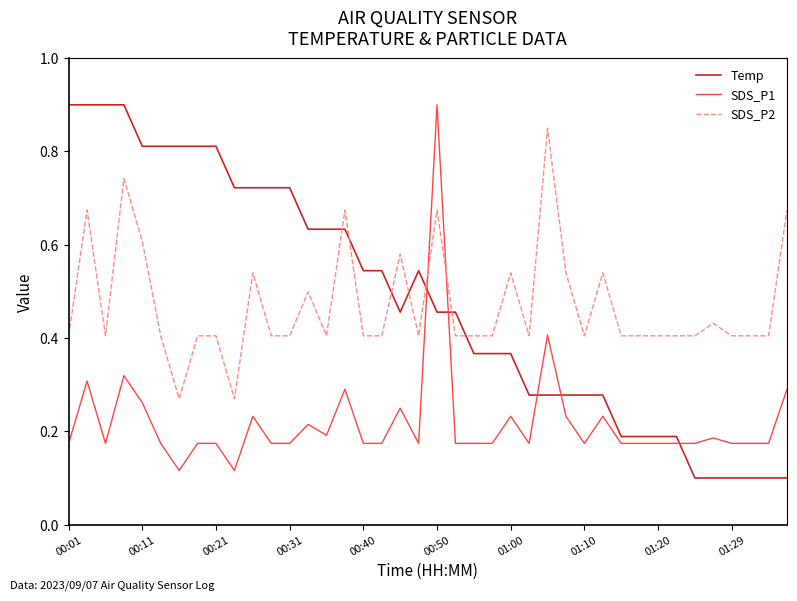

Which series ends up on top after the final intersection of SDS_P2 and SDS_P1?

SDS_P2